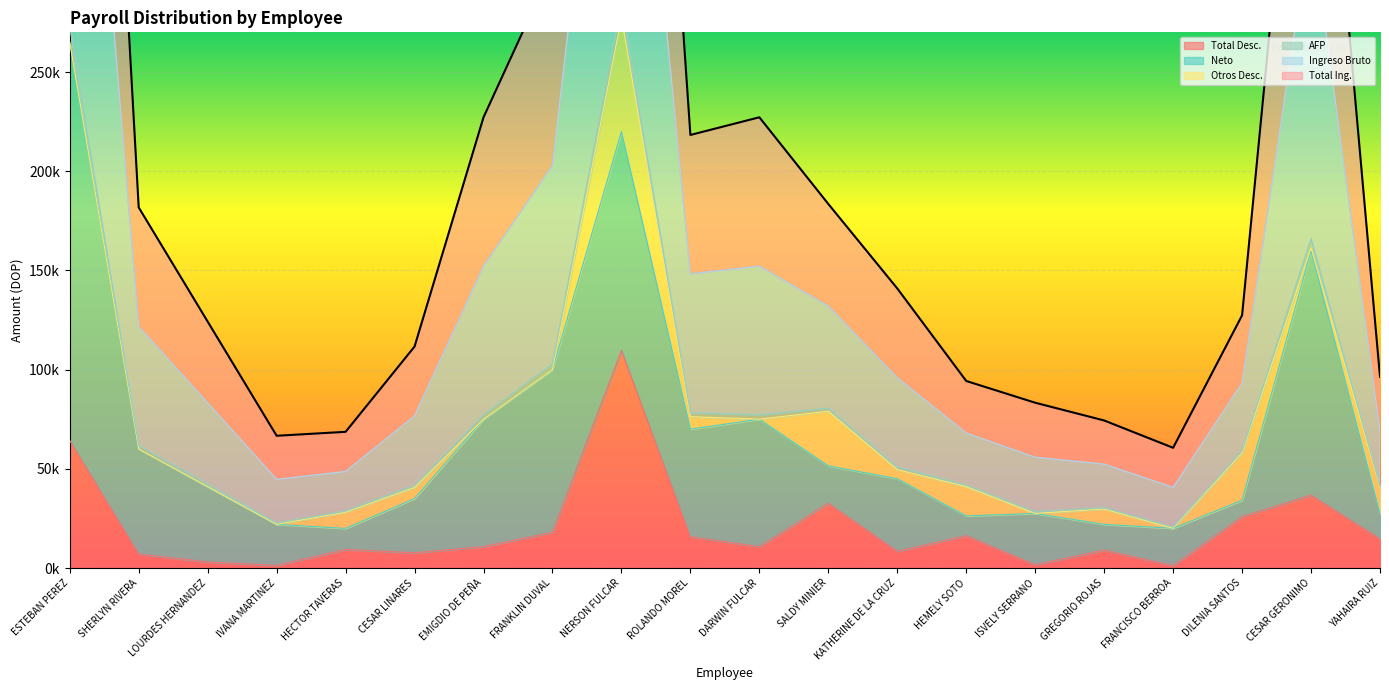

What is the value of the AFP point at the 11th from the left?

75000.0